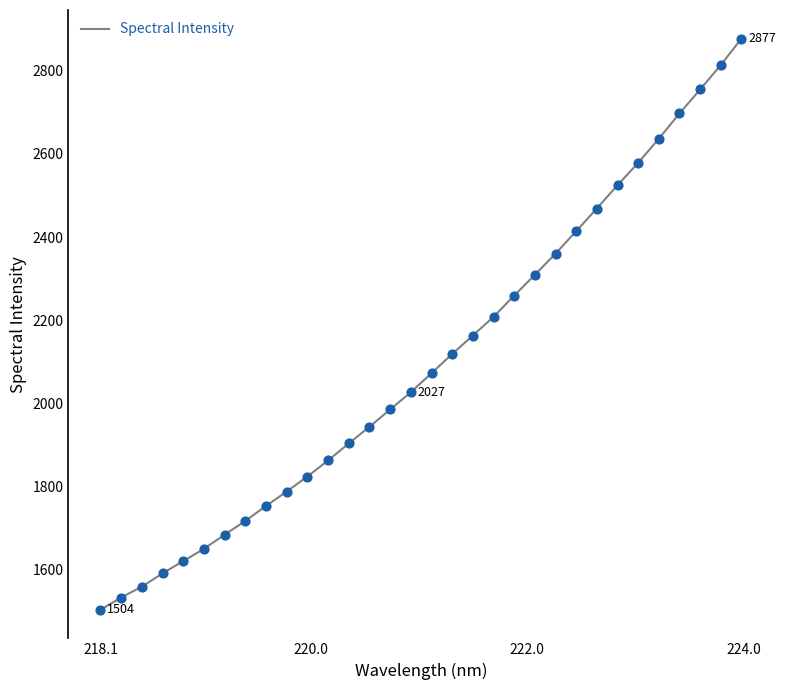

What is the greatest value displayed?

2877.3